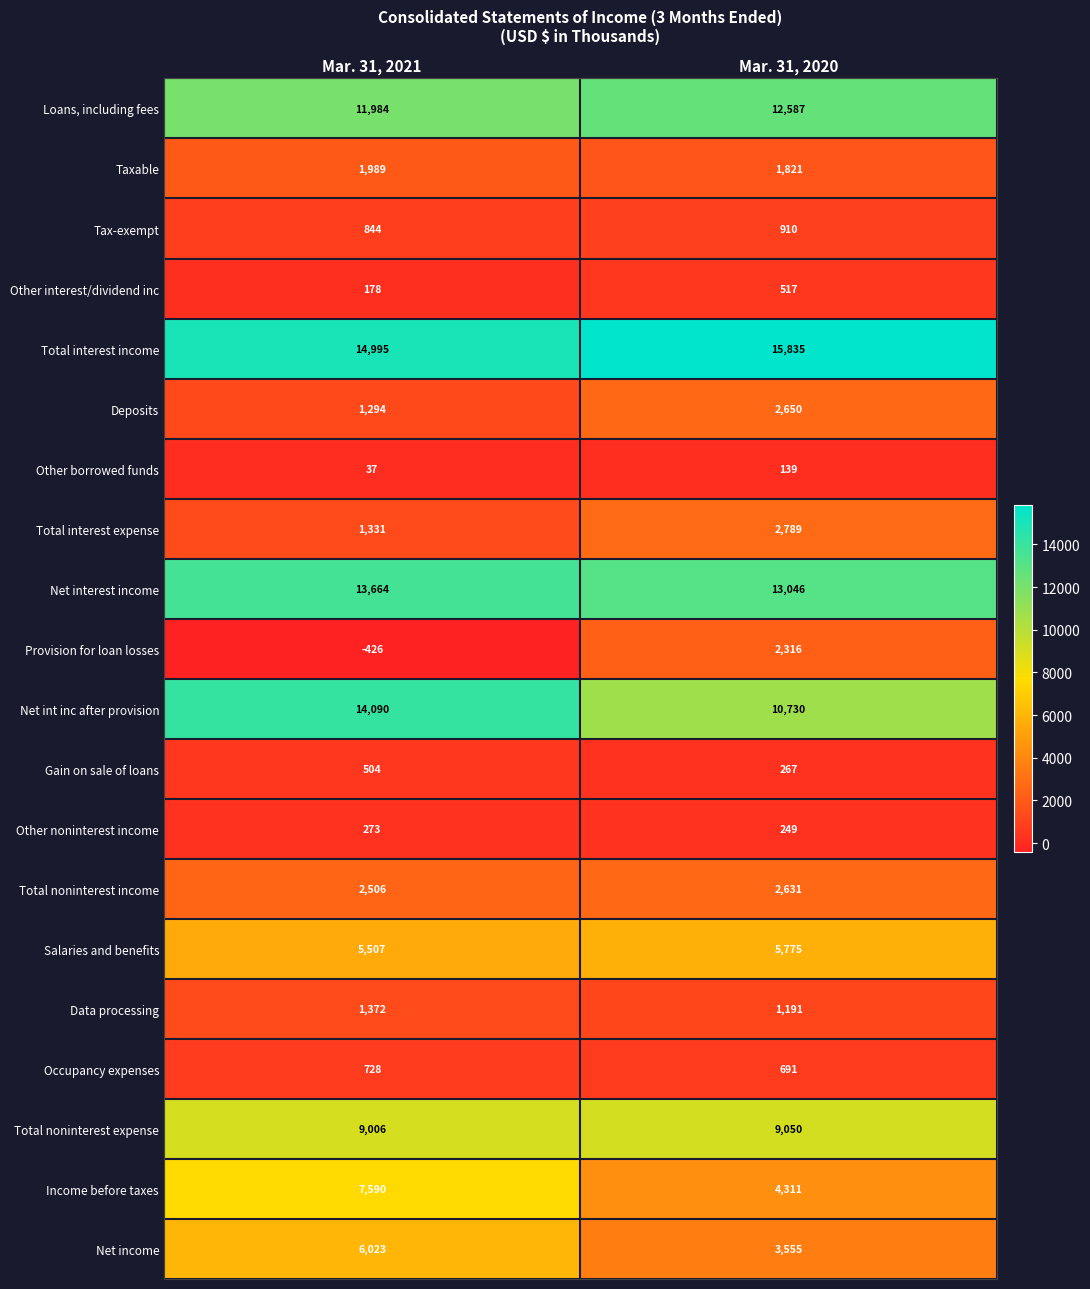

Which series has the largest total across all categories?

Total interest income